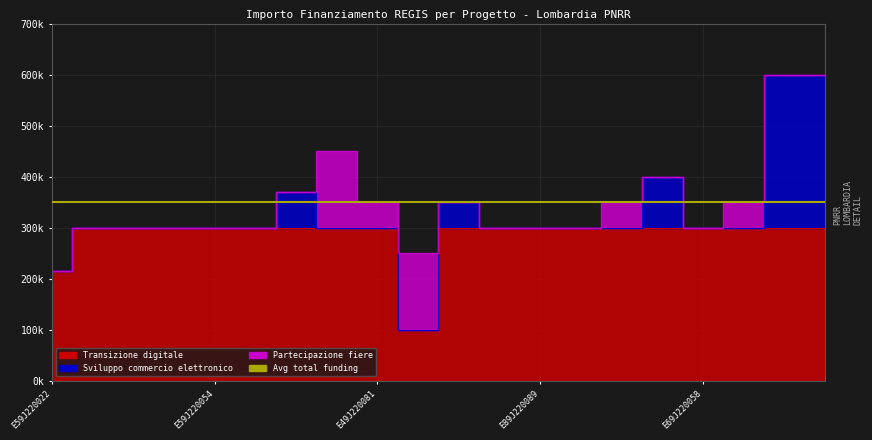

In Sviluppo commercio elettronico, how many points are higher than both neighbors (excluding endpoints)?

3